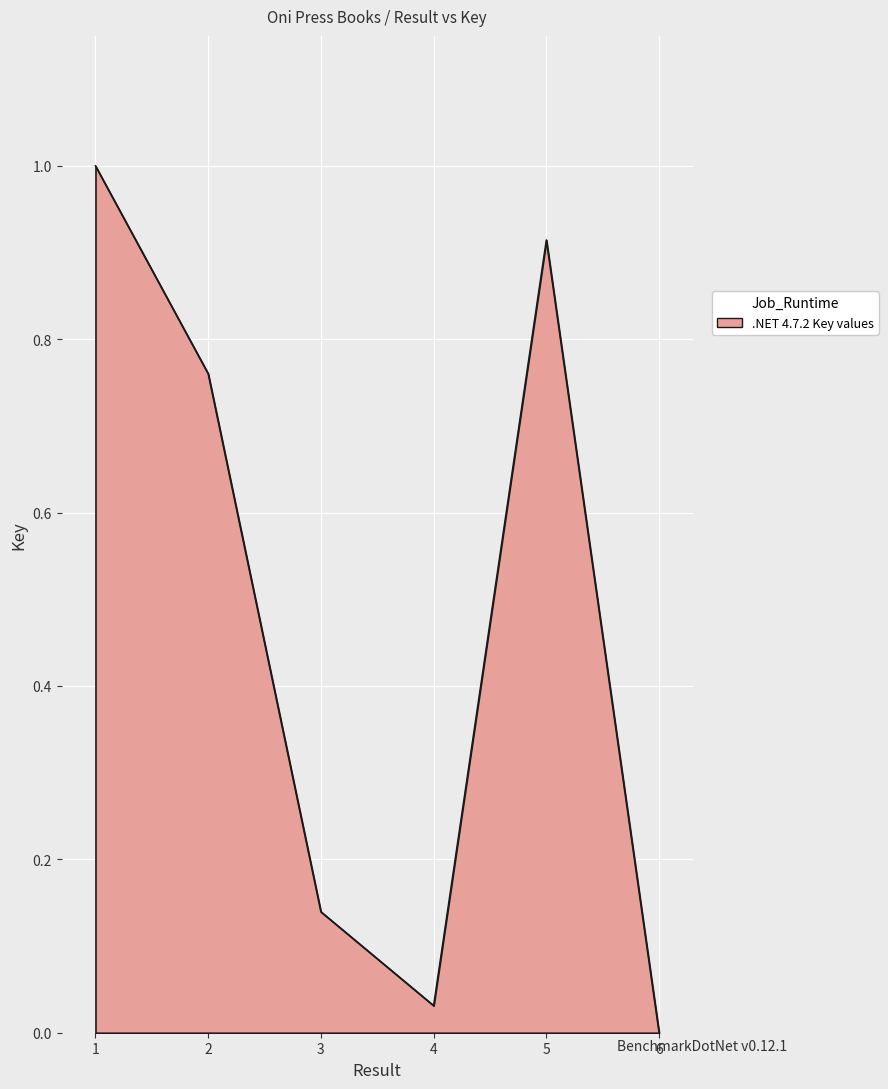

Does the chart have visible grid lines?

Yes